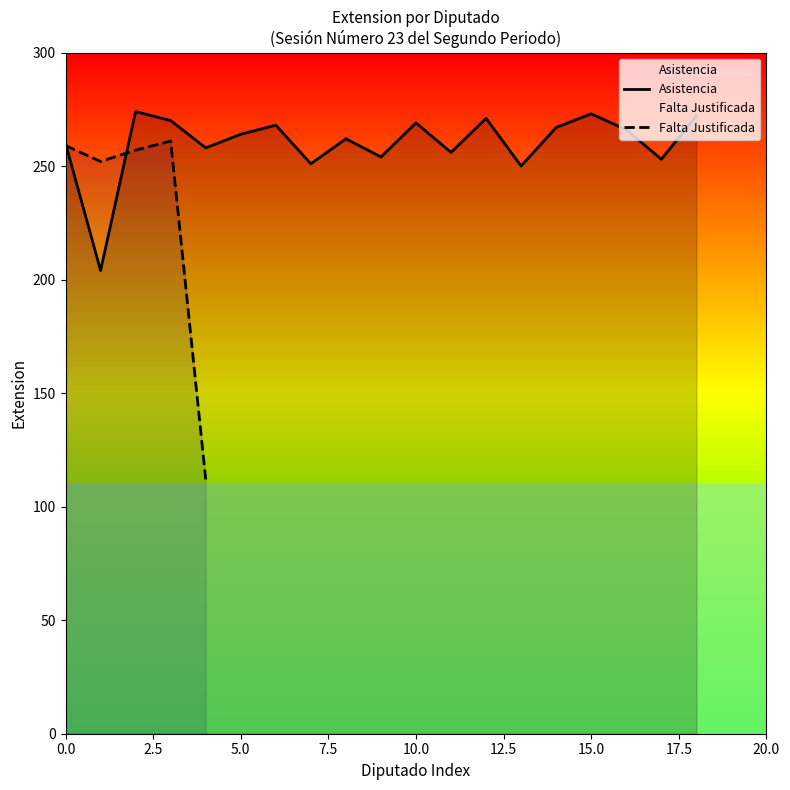

Does the chart display data point markers on the line(s)?

No